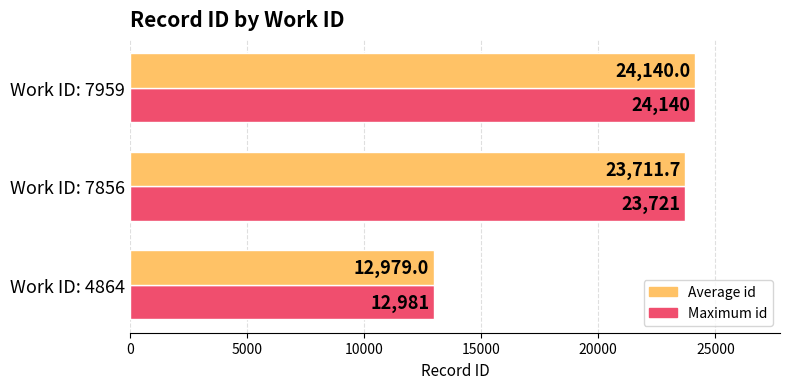

Where is Average id nearest to the value 18559?

Work ID: 7856